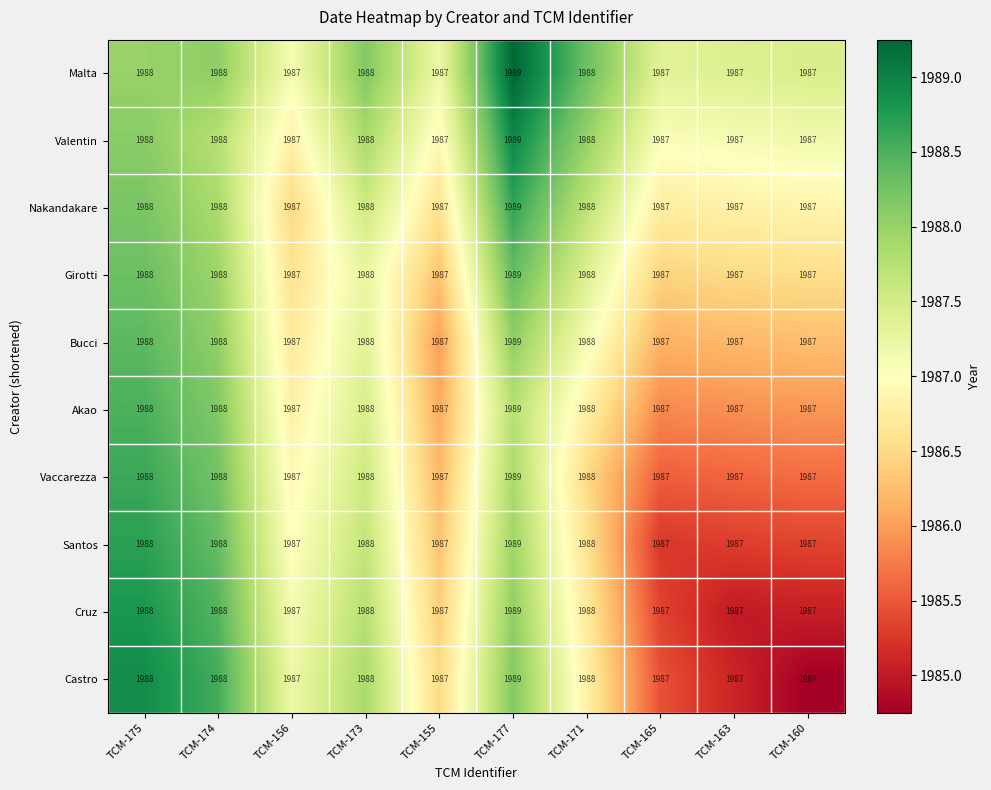

Is it true that Vaccarezza equals 513 at TCM-156?

False